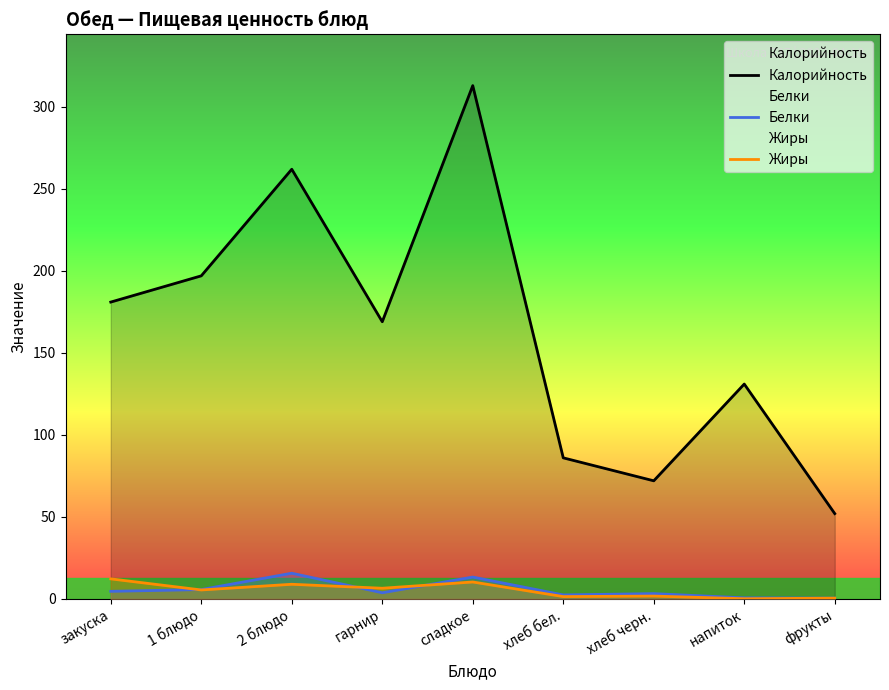

What is the value of the Калорийность point at the 6th from the left?

86.0